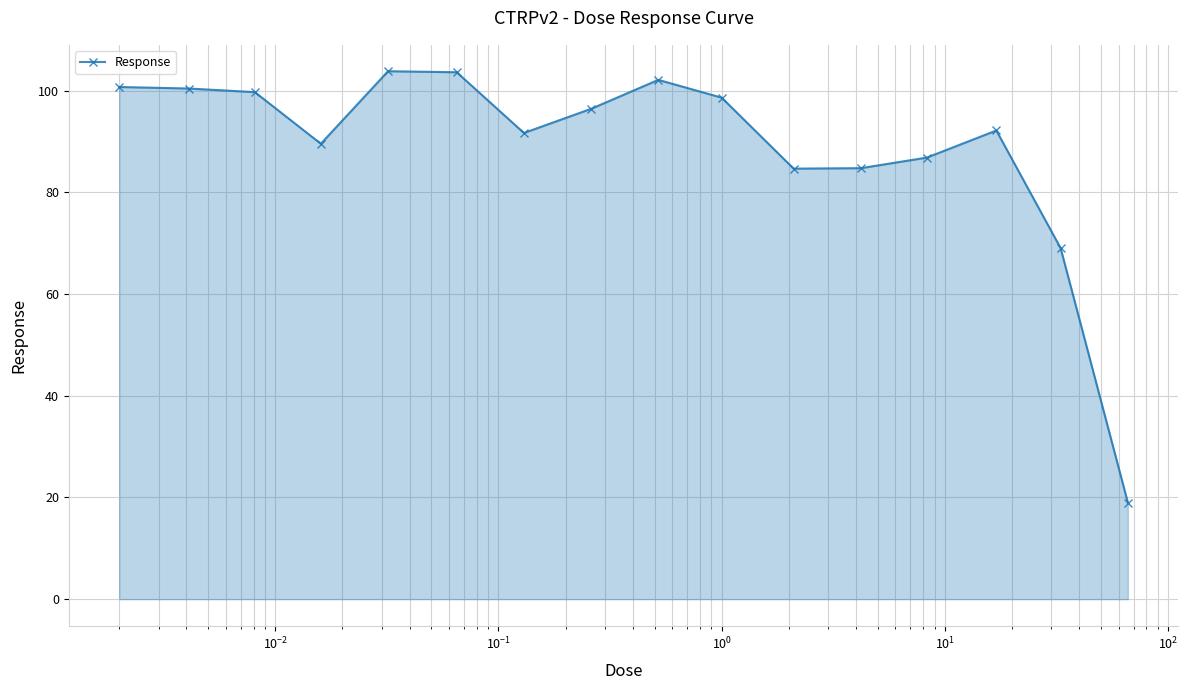

What is the difference between the maximum and minimum values?

84.8